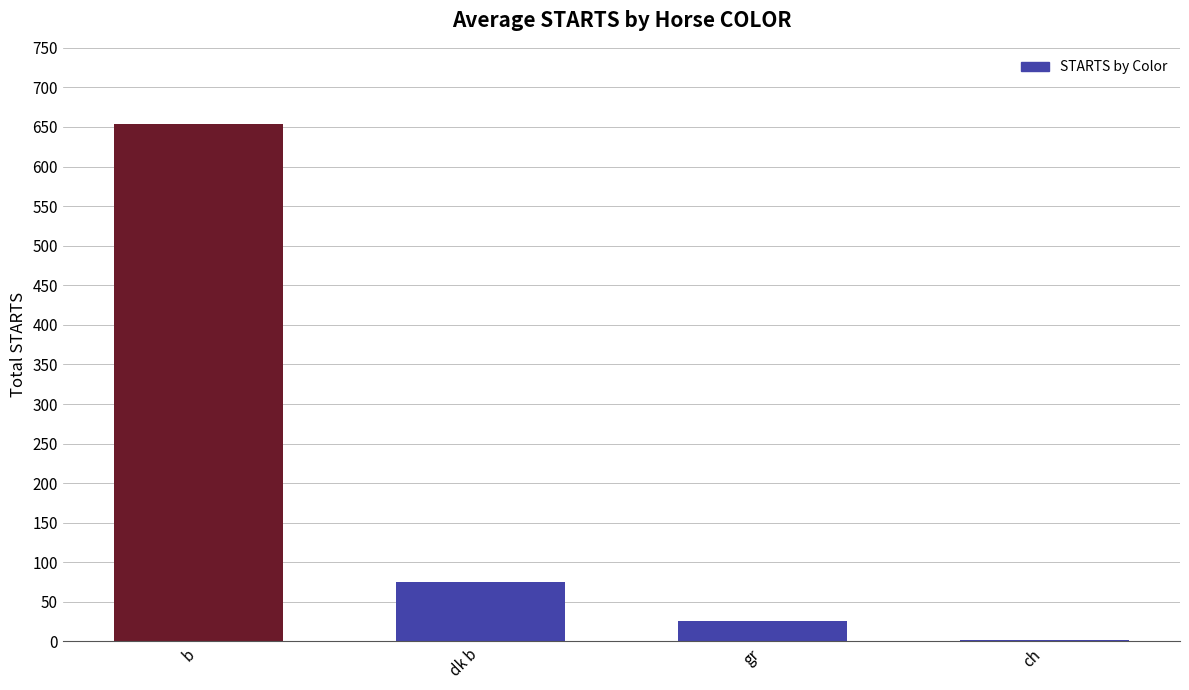

True or false: the data shows 123 at dk b.

False